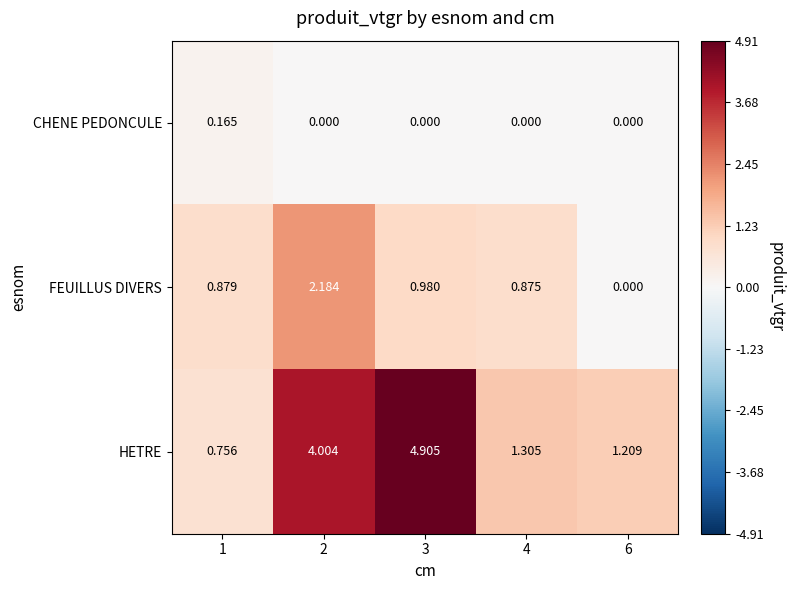

At 2, list the series in order from largest to smallest.

HETRE, FEUILLUS DIVERS, CHENE PEDONCULE